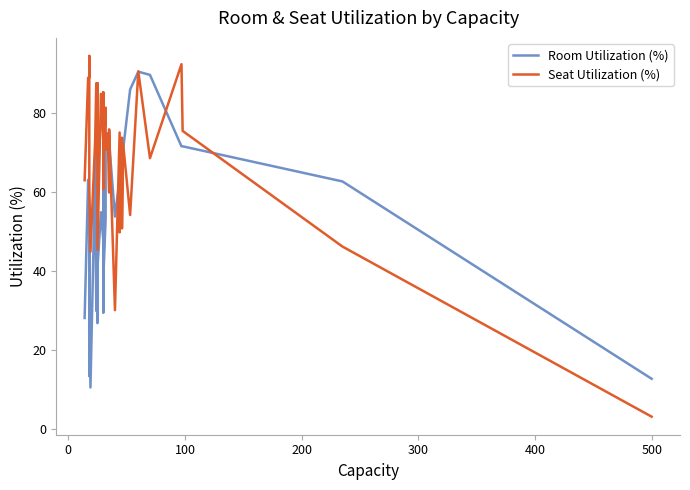

True or false: Room Utilization (%) has more than 1 interior local peaks.

True